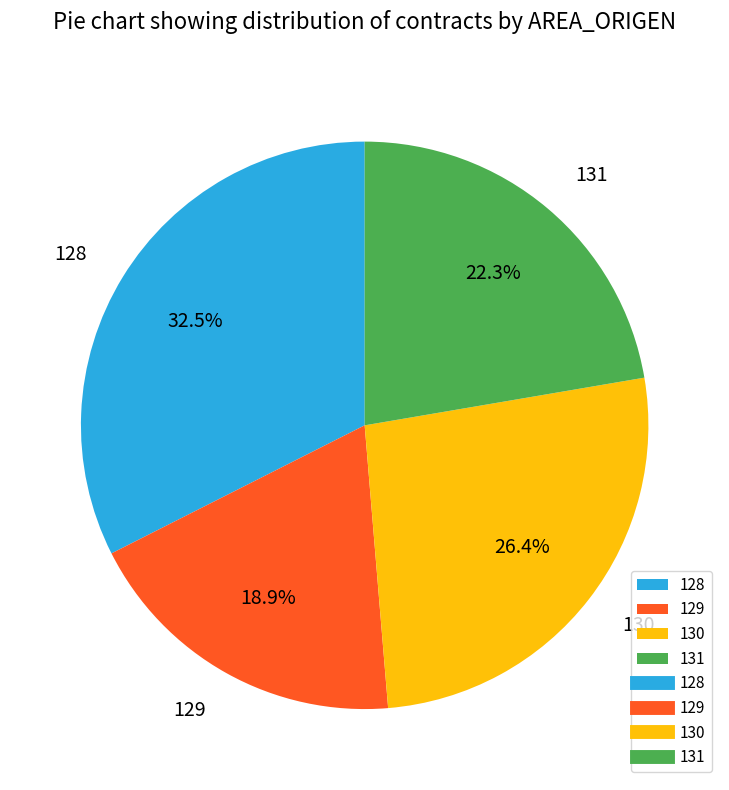

Rank the categories by value from highest to lowest.

128, 130, 131, 129